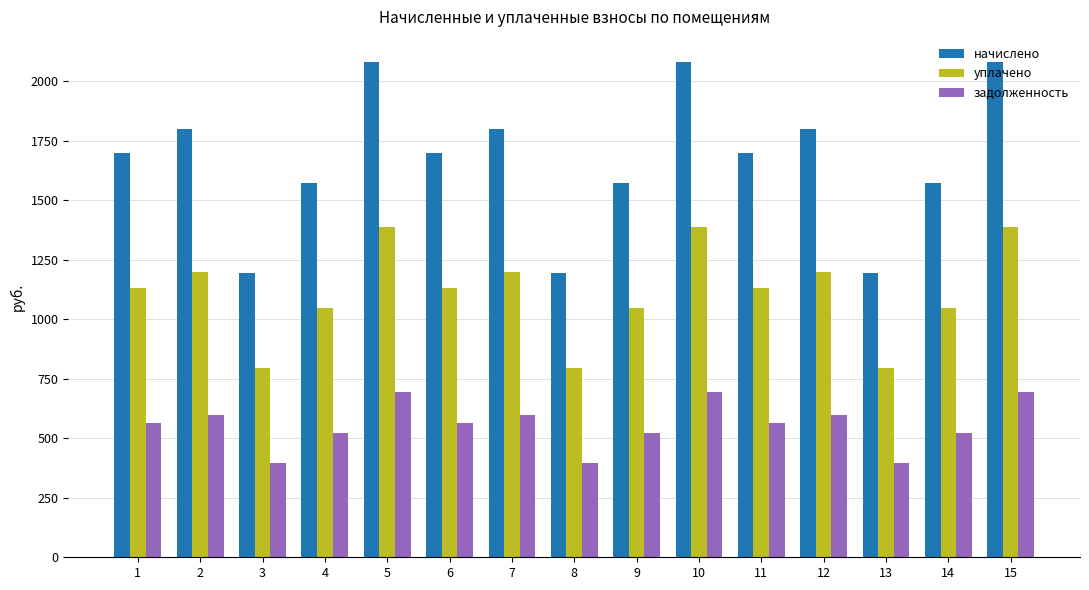

How many bars are there in each group?

3